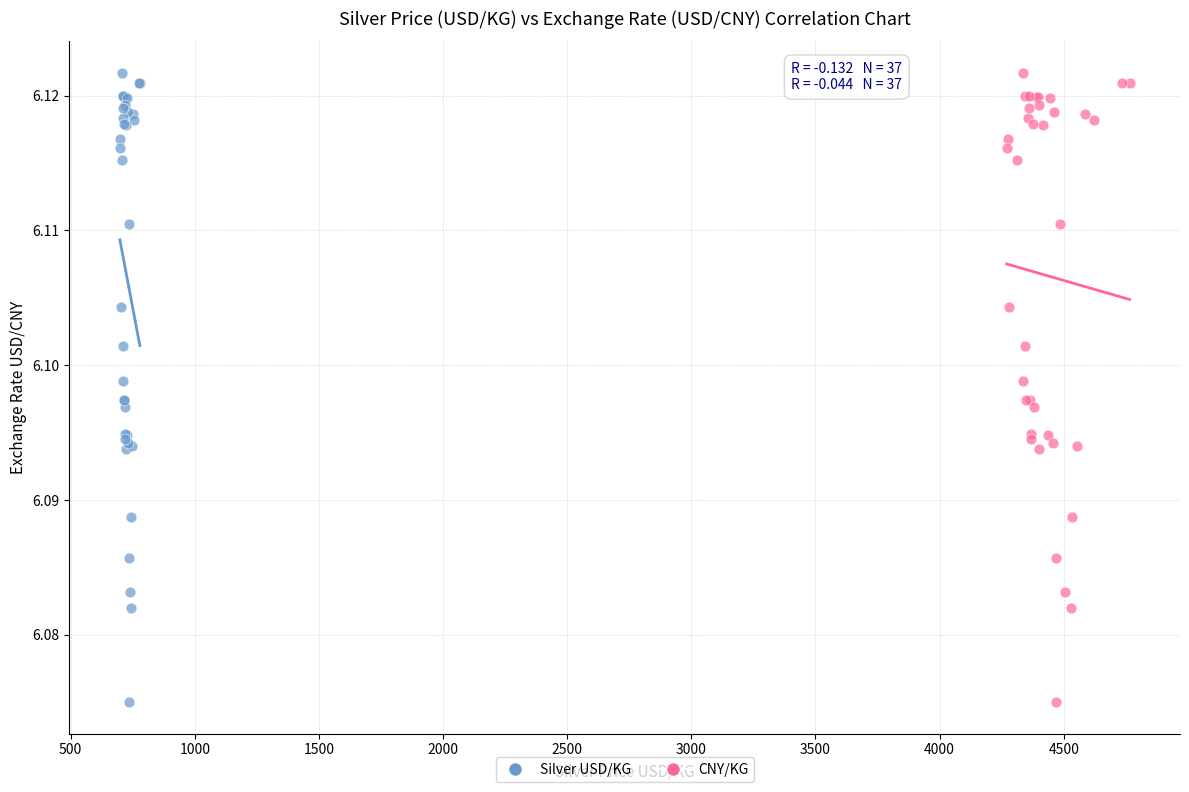

What are all the series names shown in the legend?

Silver USD/KG, CNY/KG